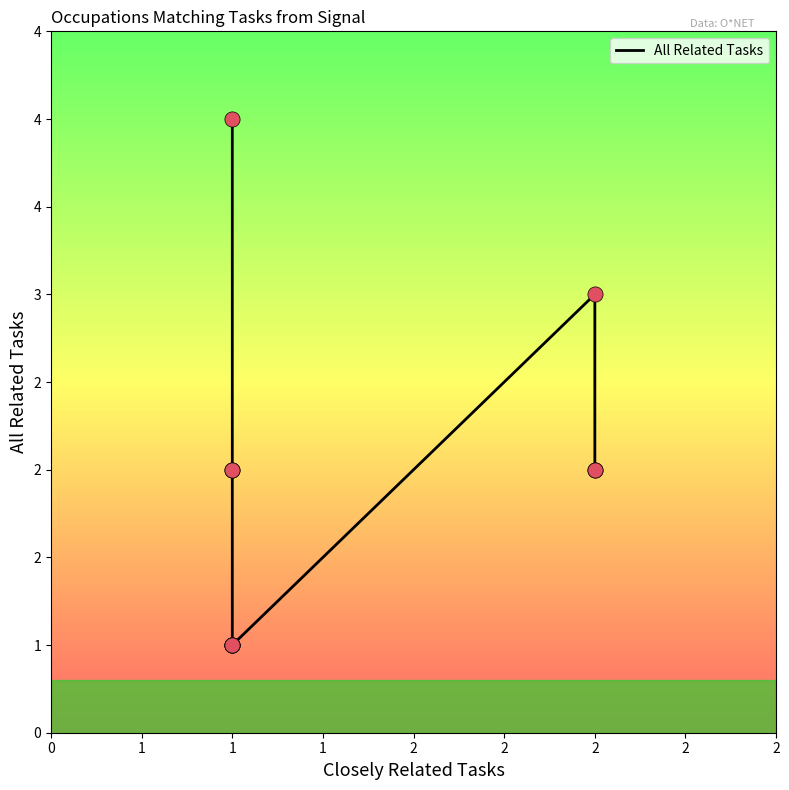

Which has a higher value, 1 or 1?

1